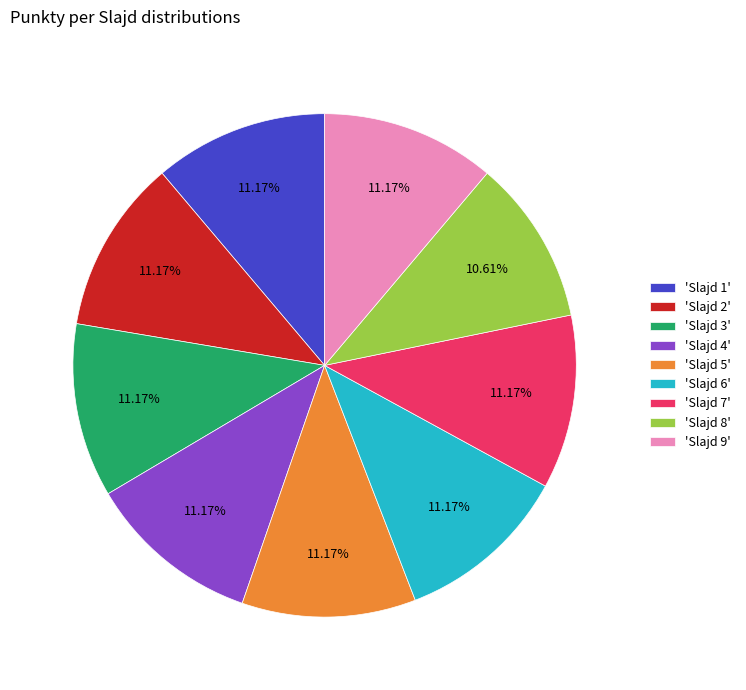

Do 'Slajd 3' and 'Slajd 4' together represent more than half of the pie?

No